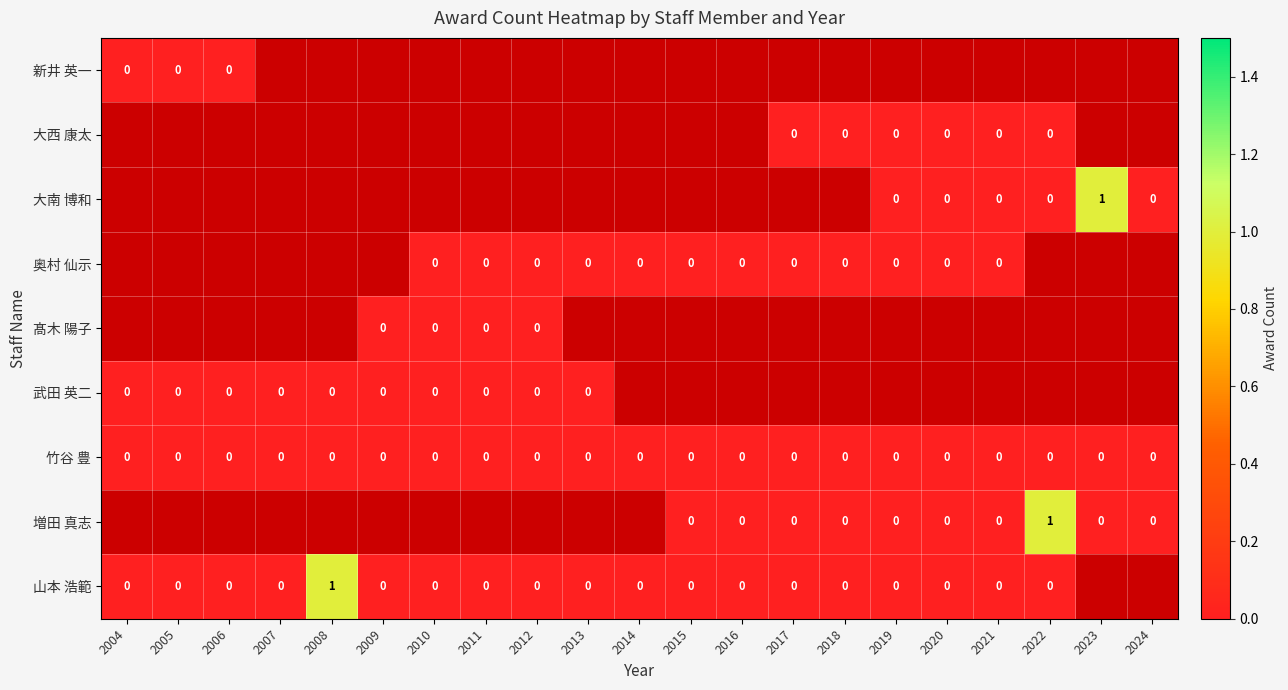

Which series has the widest spread of values?

山本 浩範